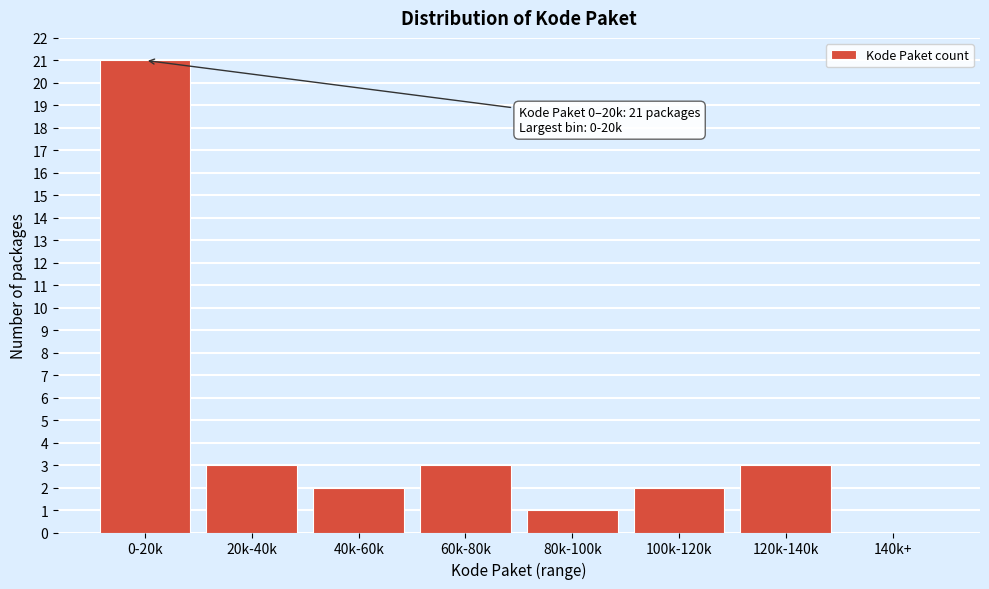

Reading right to left, list all the values displayed in this chart.

140k+=0	120k-140k=3	100k-120k=2	80k-100k=1	60k-80k=3	40k-60k=2	20k-40k=3	0-20k=21